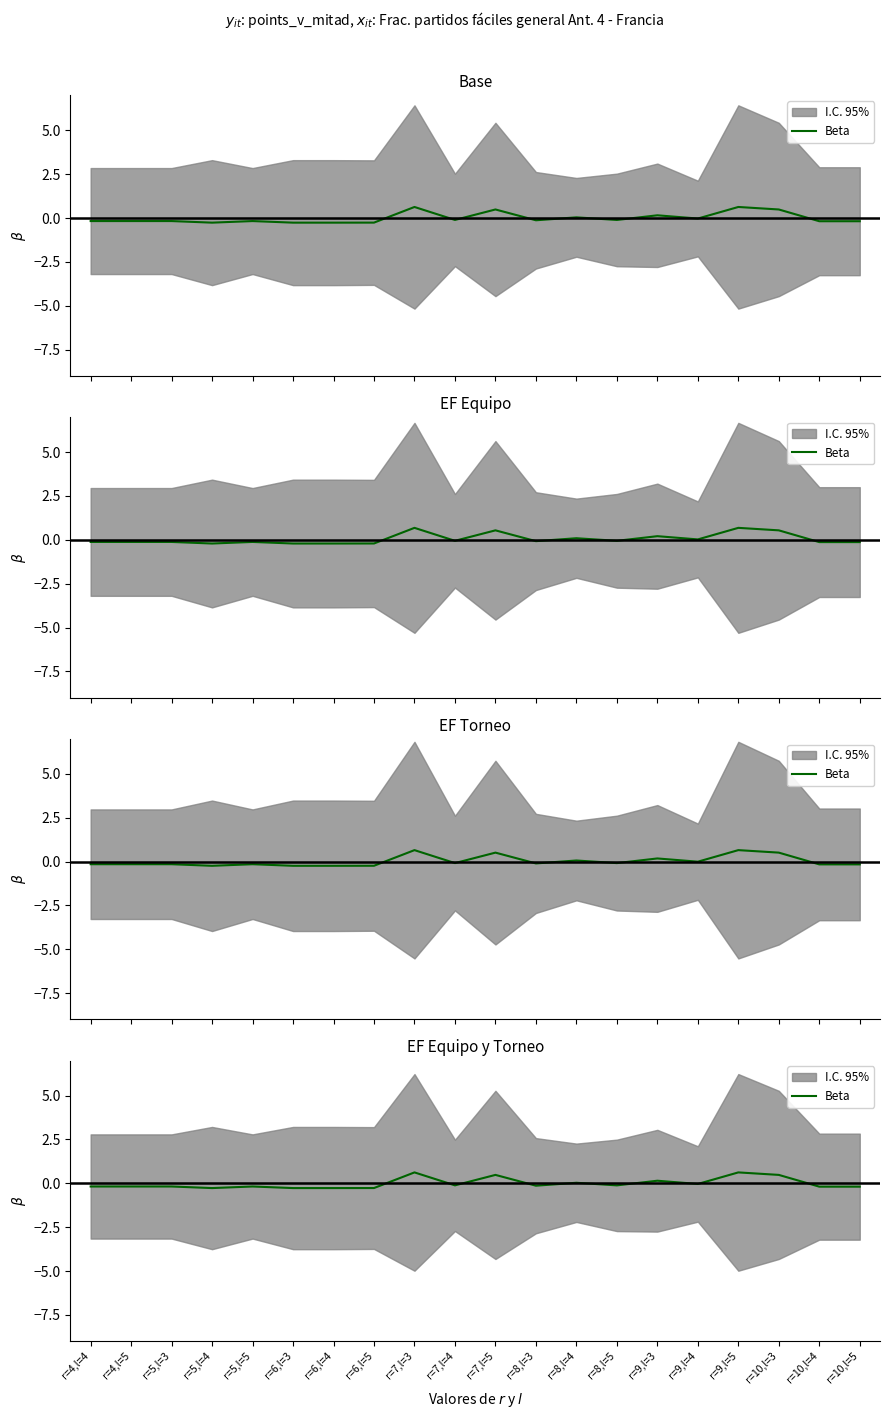

Count the number of categories in the chart.

20